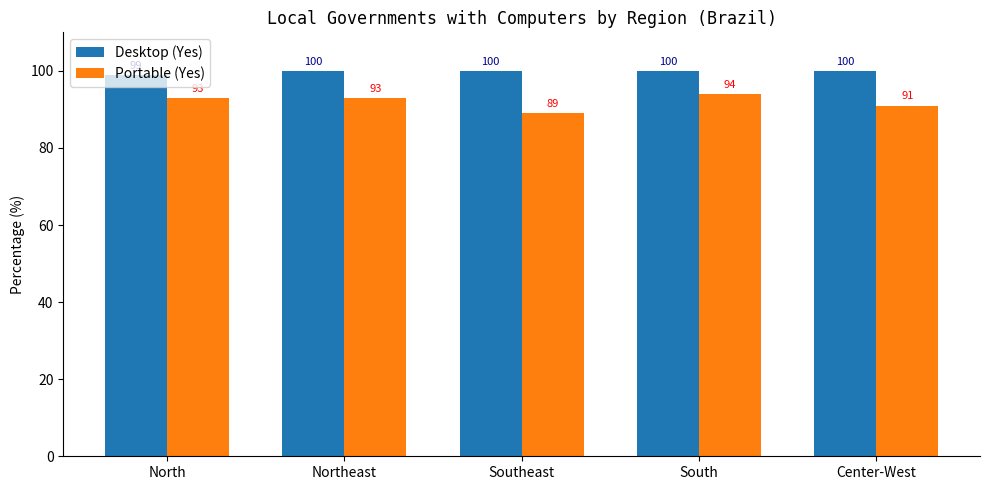

What is the label of the 1st bar from the right?

Center-West